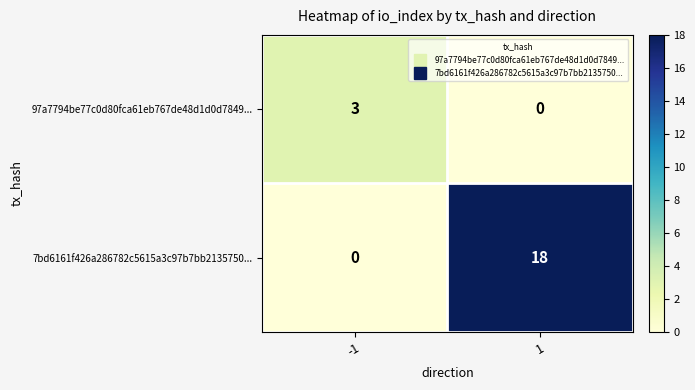

How many positive values does the 97a7794be77c0d80fca61eb767de48d1d0d7849... series have?

1